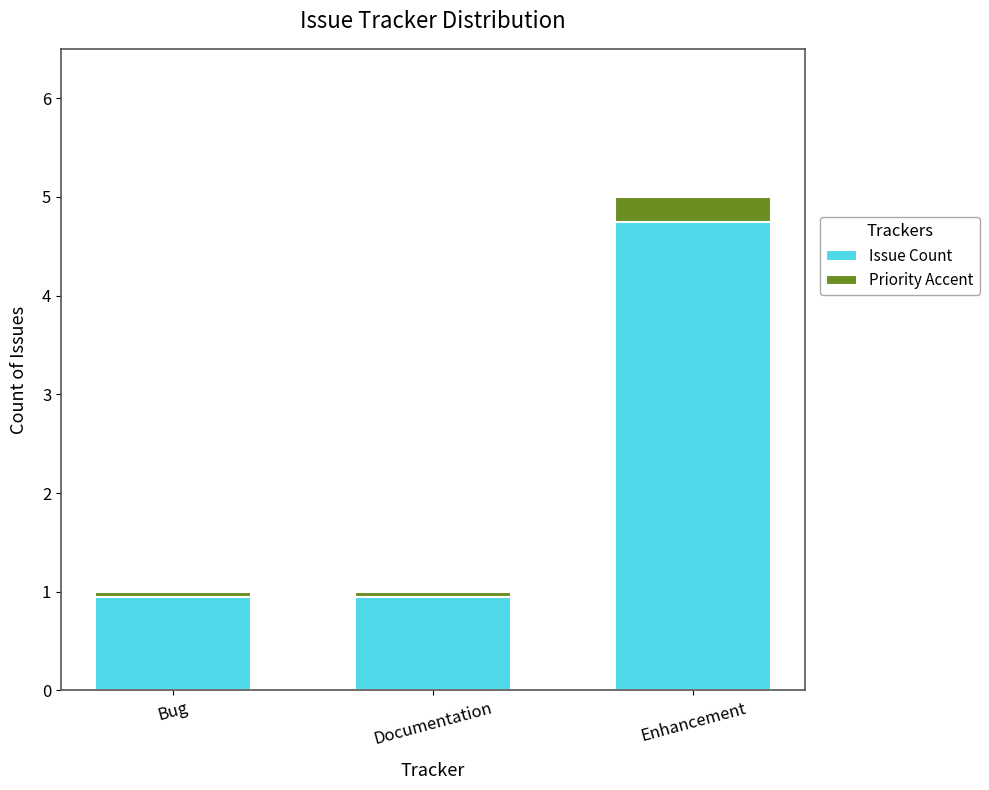

How many values in the Issue Count series exceed 1?

1